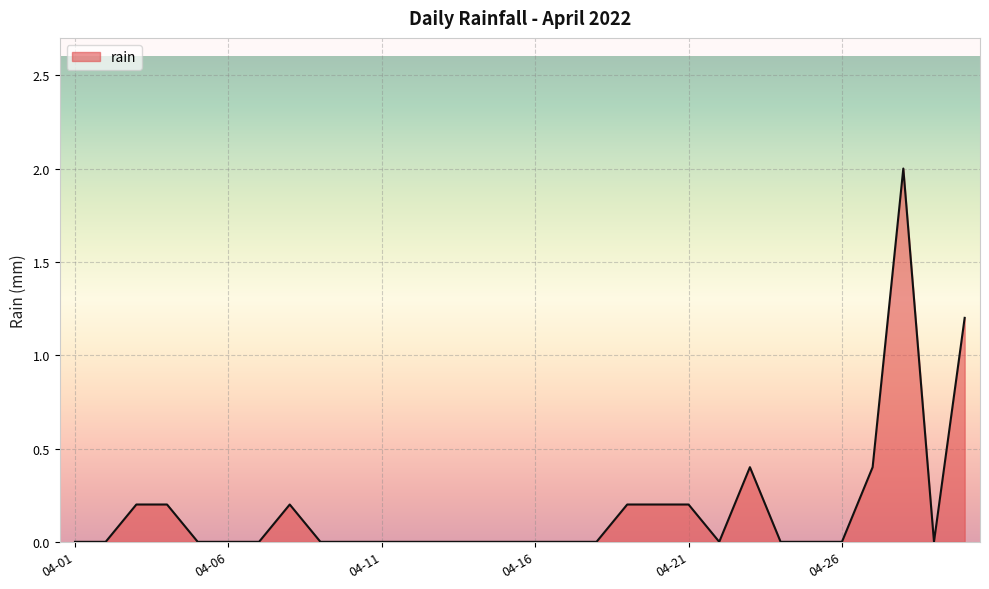

Reading right to left, list all the values displayed in this chart.

1.2	0.0	2.0	0.4	0.0	0.0	0.0	0.4	0.0	0.2	0.2	0.2	0.0	0.0	0.0	0.0	0.0	0.0	0.0	0.0	0.0	0.0	0.2	0.0	0.0	0.0	0.2	0.2	0.0	0.0